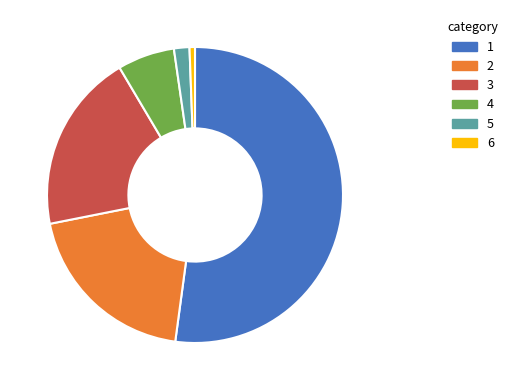

Does any single category account for the majority?

Yes